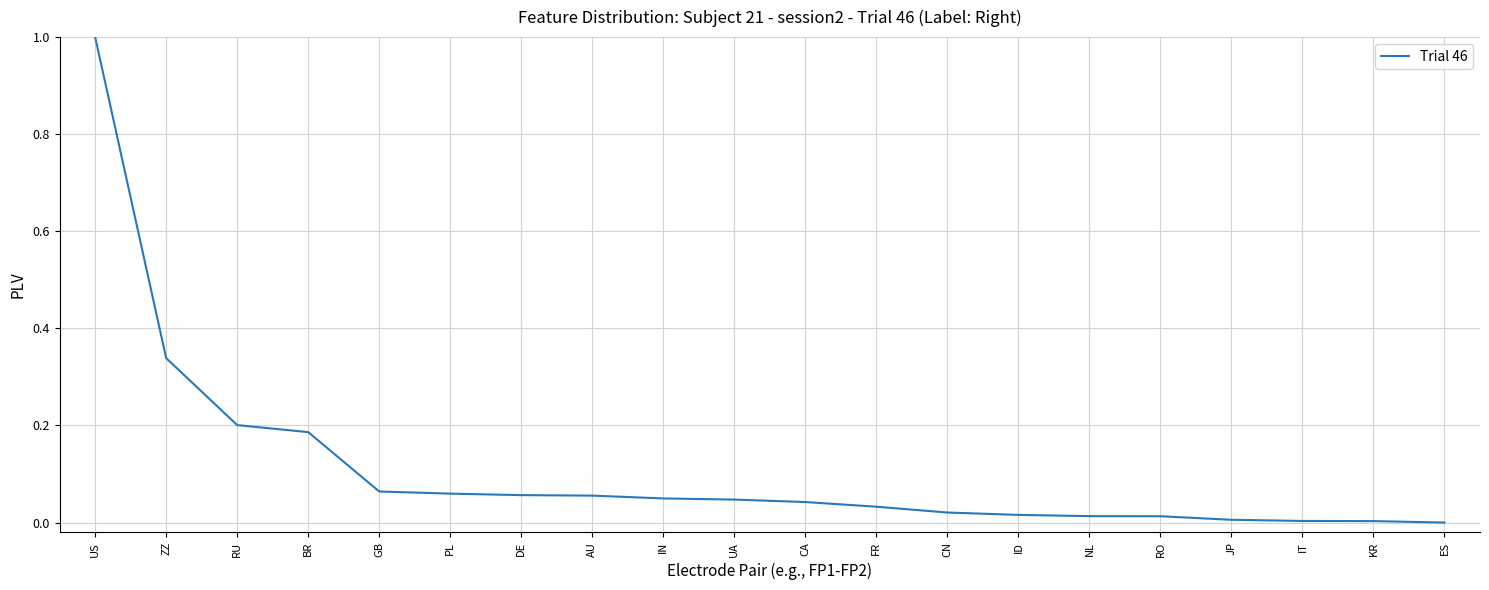

The chart shows a value of 0.0 at CN. True or false?

True